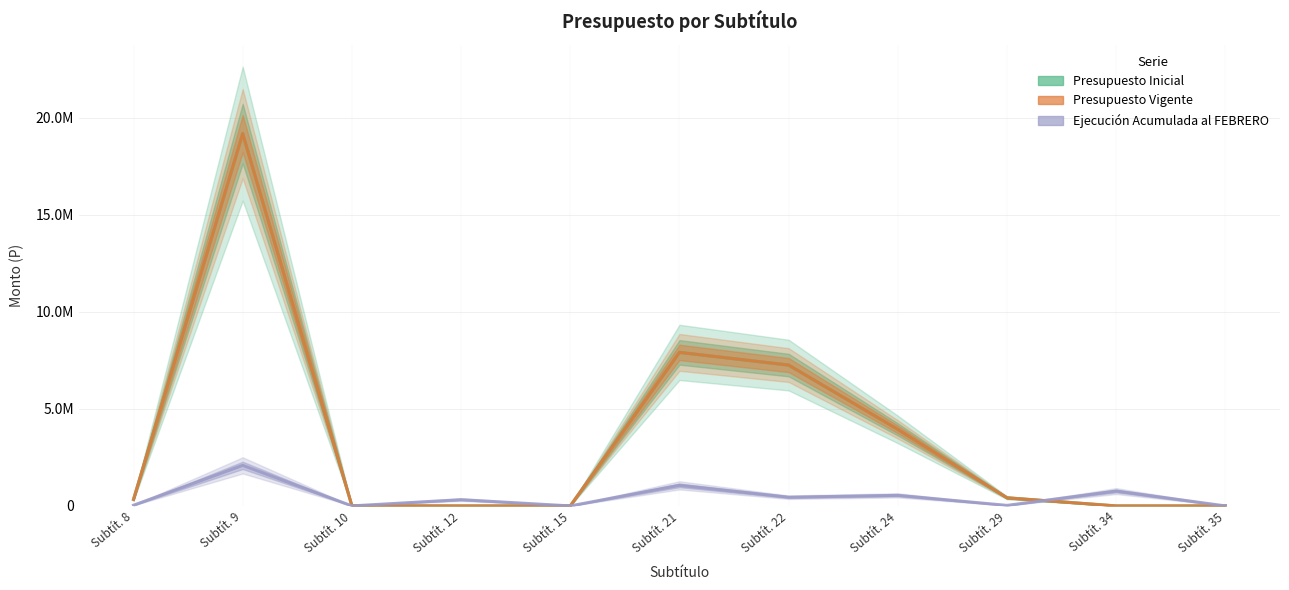

List the labels in order of Ejecución Acumulada al FEBRERO value, largest first.

Subtít. 9, Subtít. 21, Subtít. 34, Subtít. 24, Subtít. 22, Subtít. 12, Subtít. 8, Subtít. 29, Subtít. 10, Subtít. 15, Subtít. 35